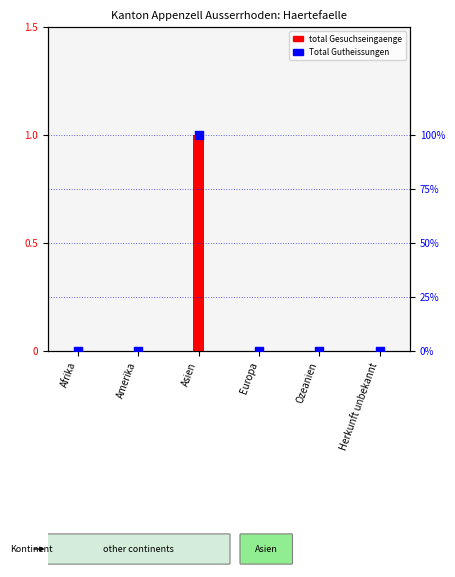

At how many categories does at least one series exceed 5?

1